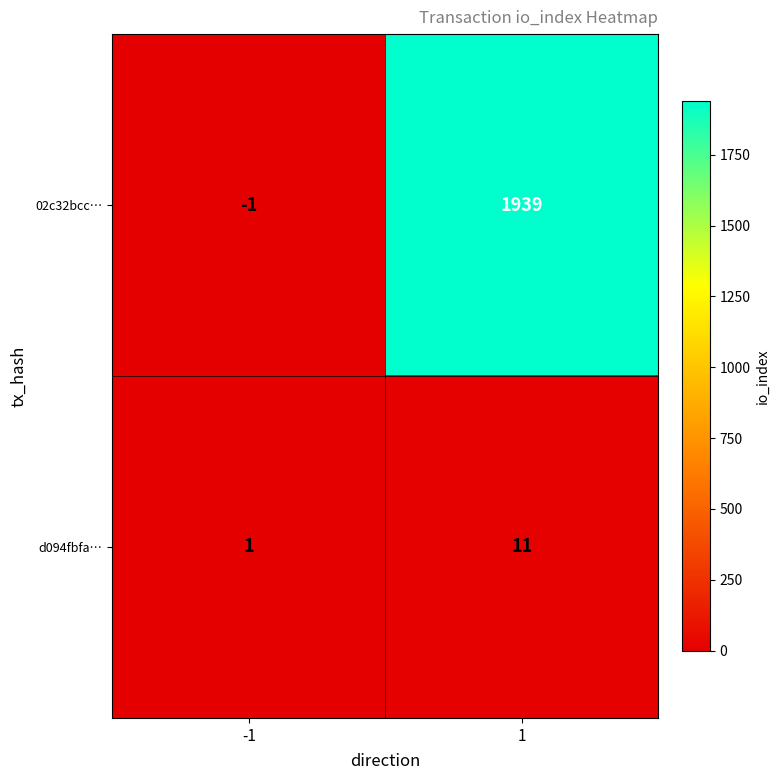

Which series changed the most between -1 and 1?

02c32bcc…